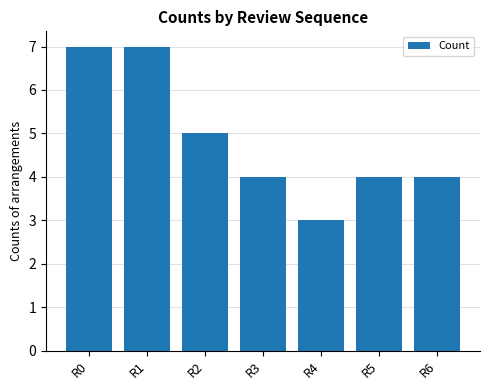

What is the difference between the maximum and second lowest values?

3